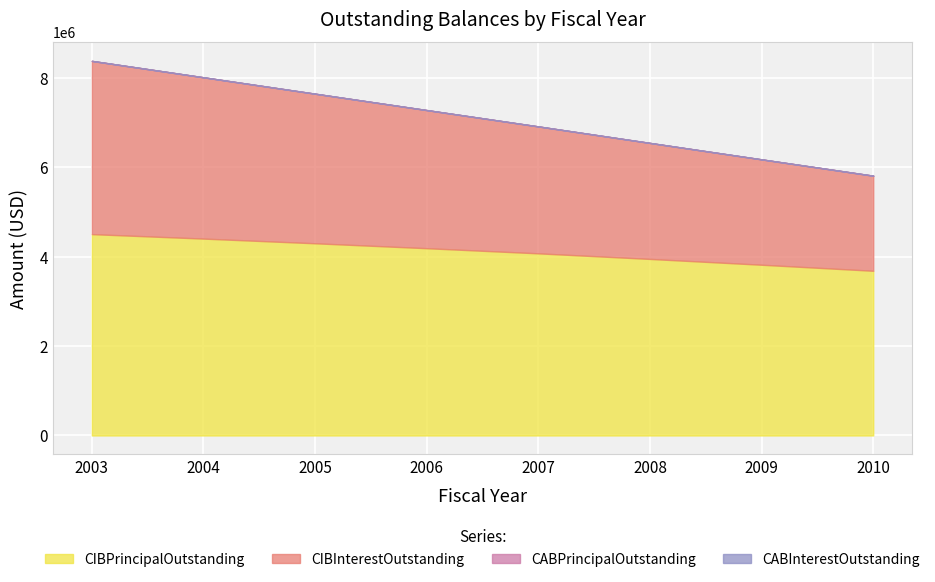

Does the chart display data point markers on the line(s)?

No